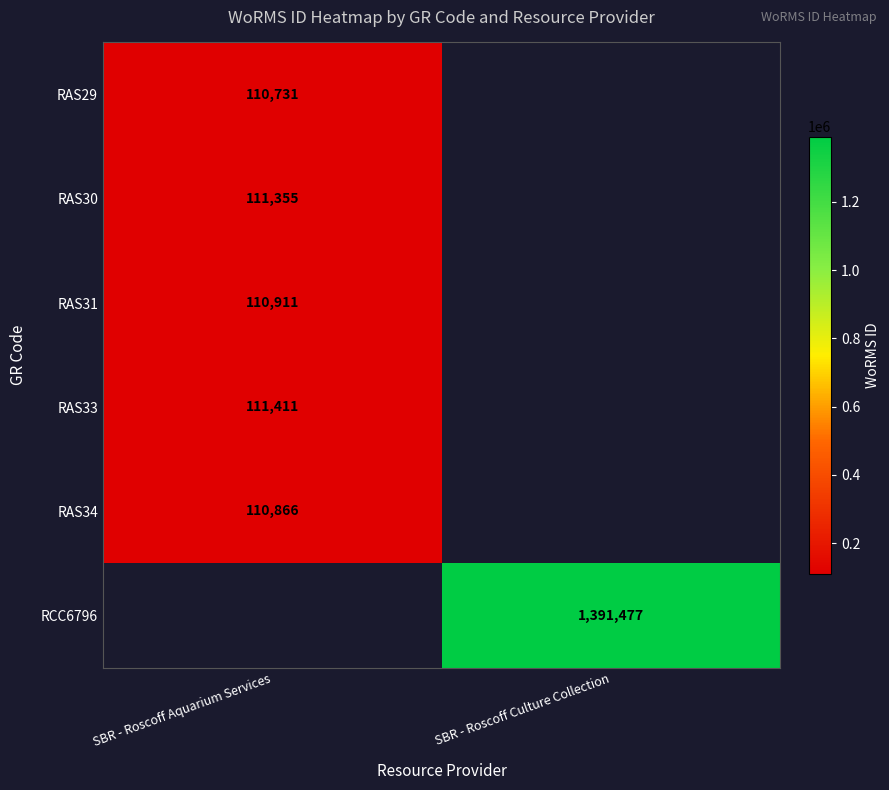

True or false: RAS34 has a value of 38894 at SBR - Roscoff Aquarium Services.

False